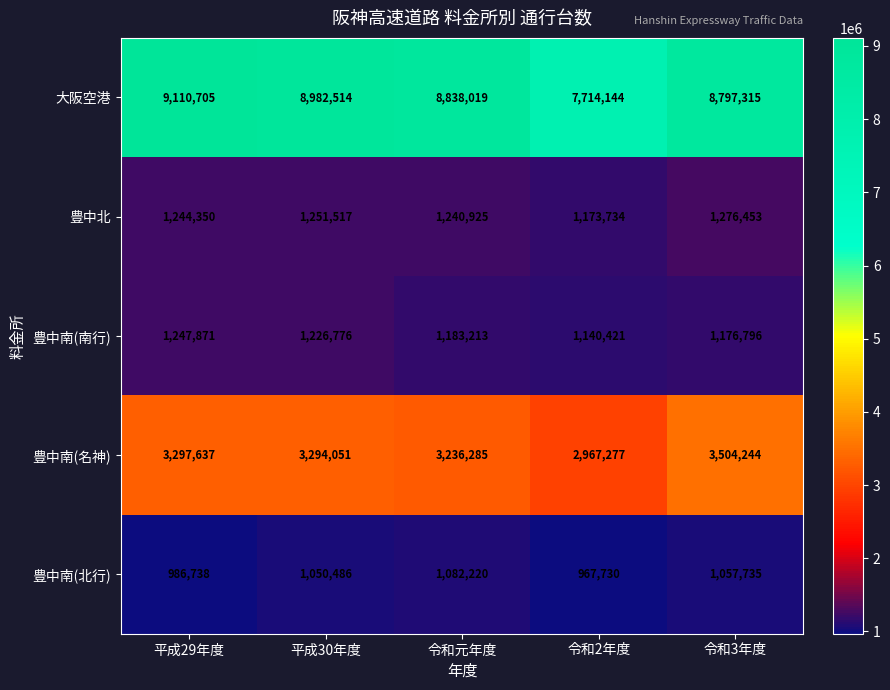

What is the difference between the 豊中南(北行) values at 令和3年度 and 令和元年度?

24485